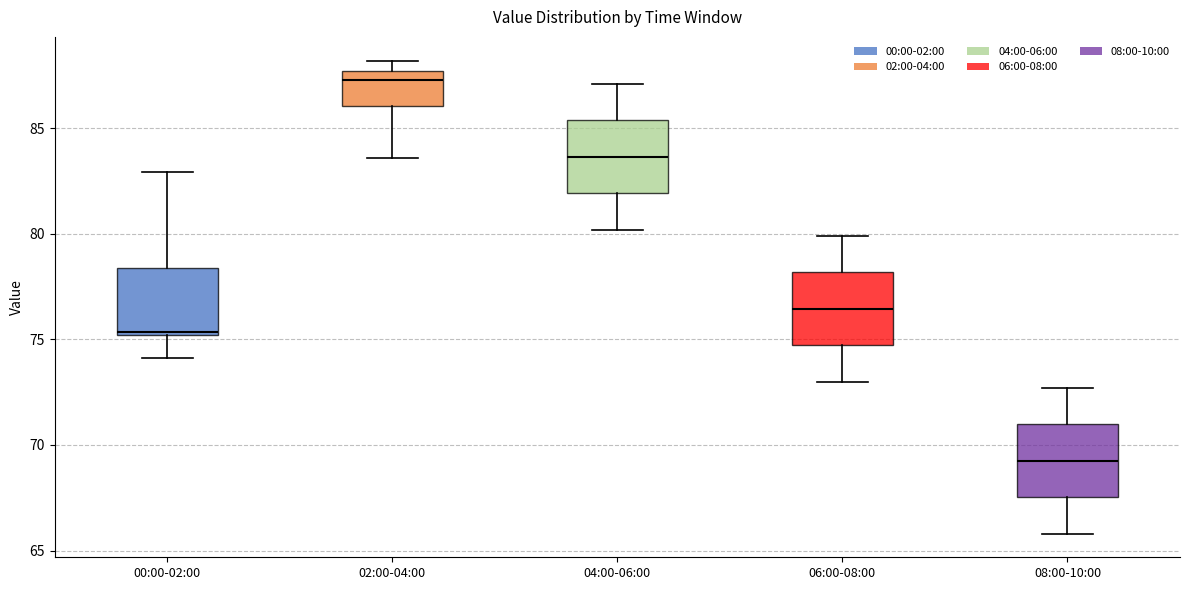

Where does the lower whisker of the box for 04:00-06:00 end on the y-axis? The values are not printed on the chart, so give them approximately, as read against the axis.

80.0